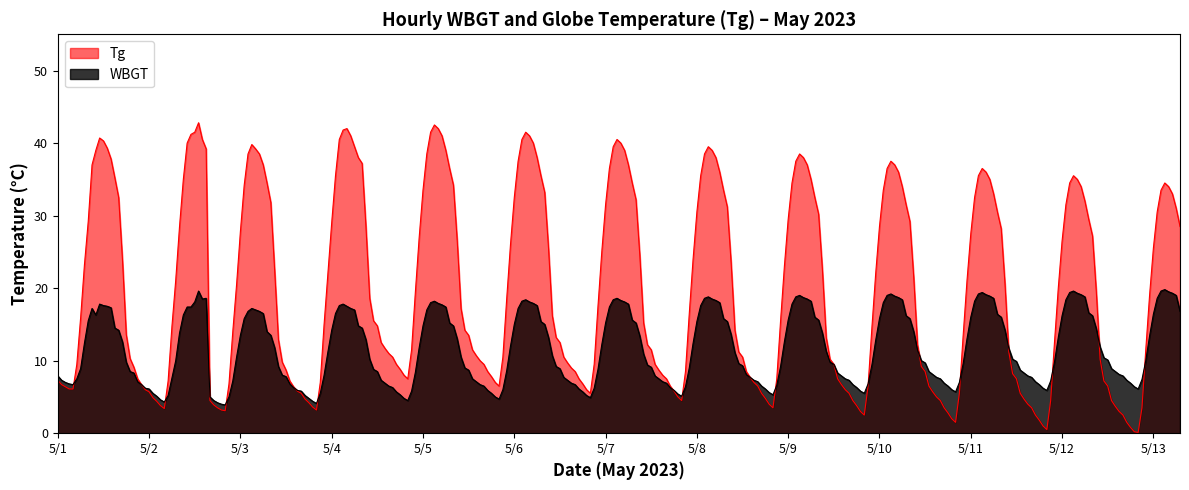

What is the minimum value for WBGT?

3.9